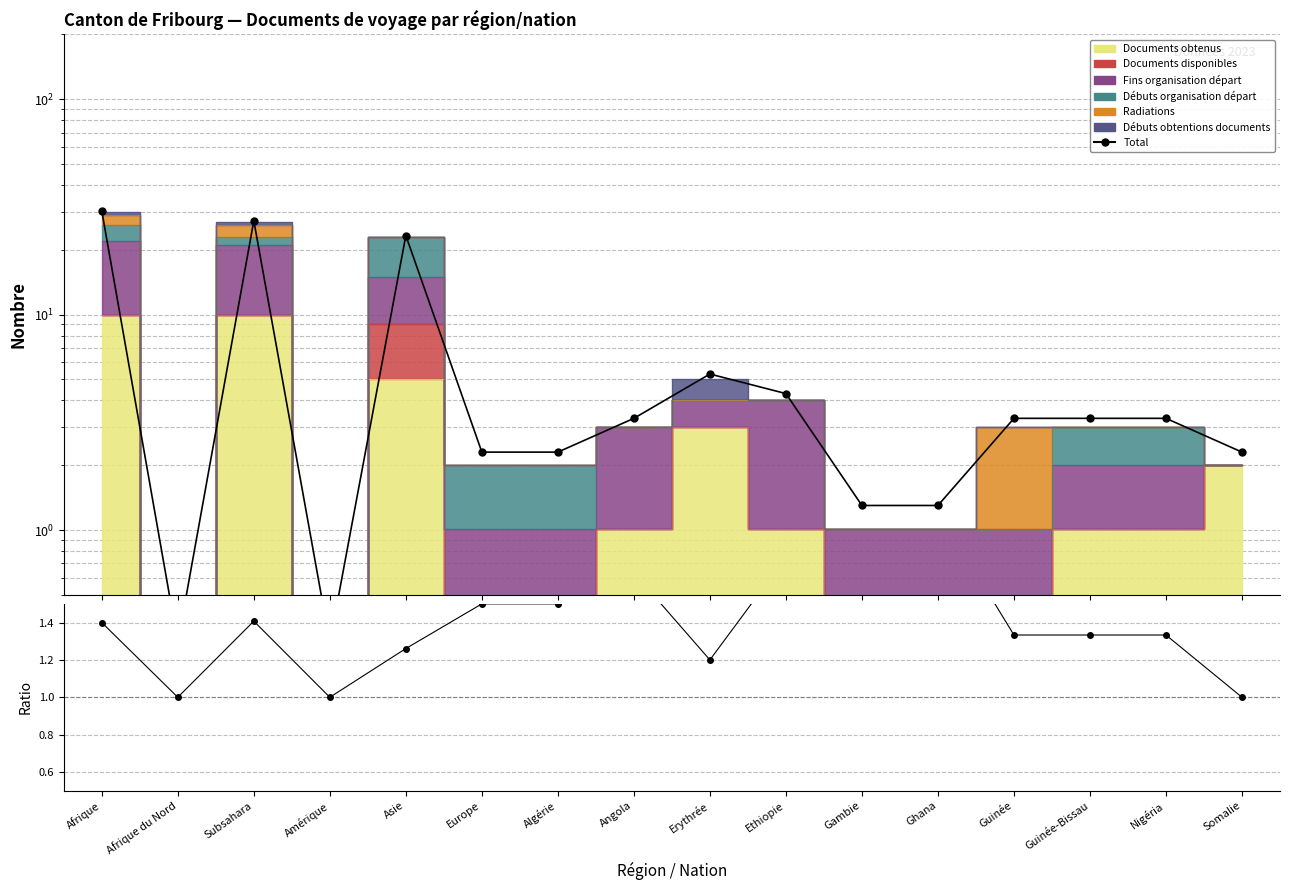

How many interior local peaks does the Total series have?

3